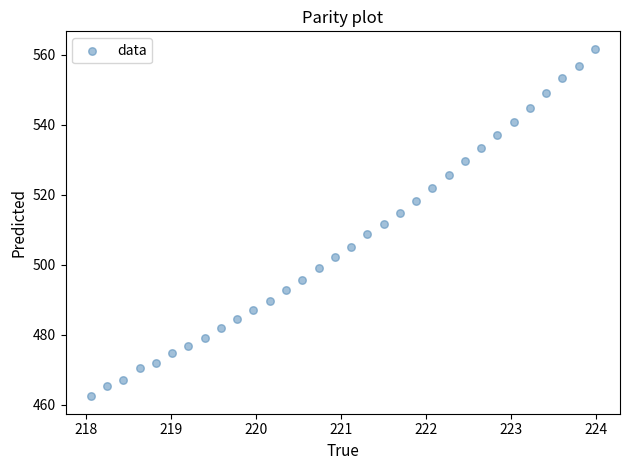

What is the range of Y values (max minus min)?

99.3